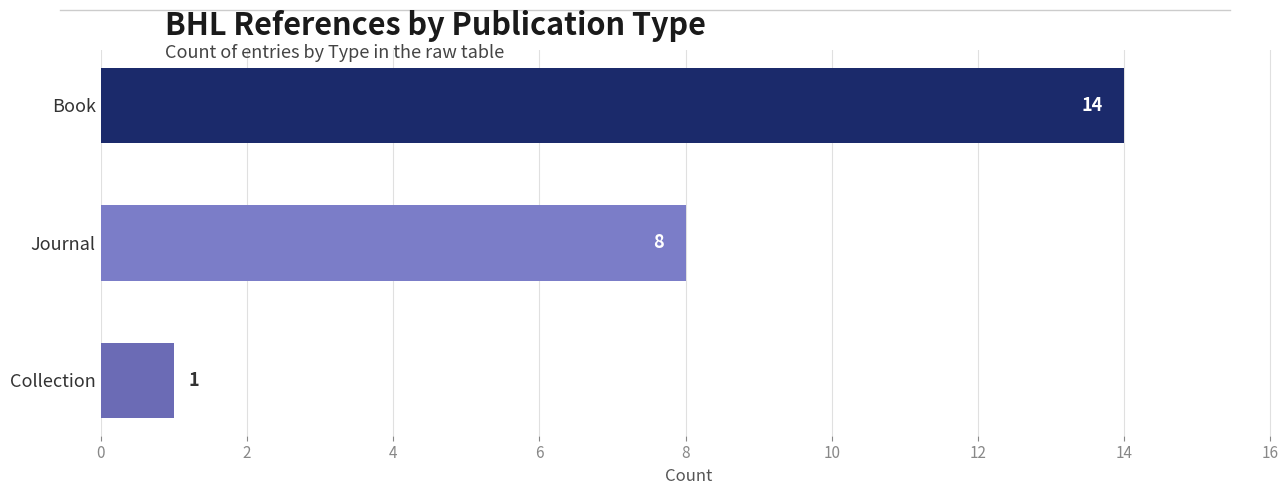

What is the average value?

8